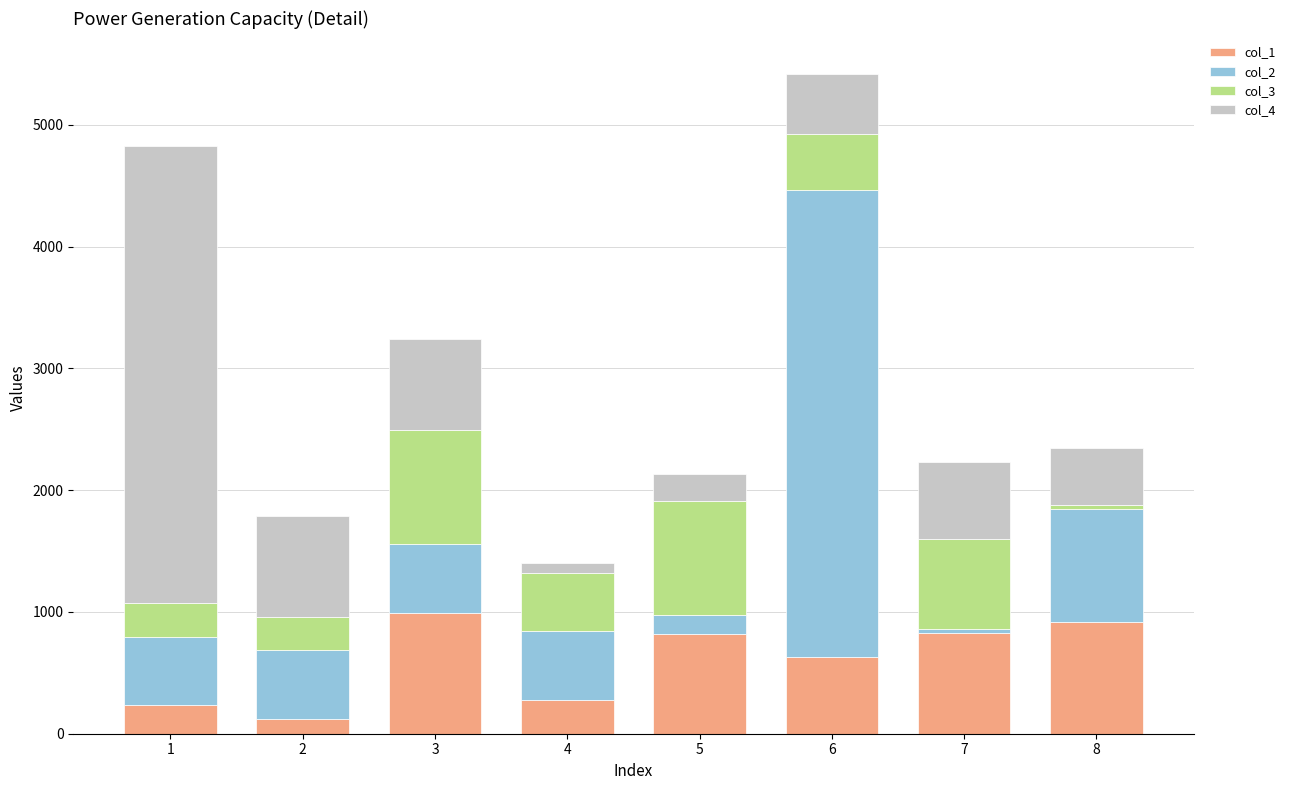

The value of col_1 at 4 is 481. True or false?

False